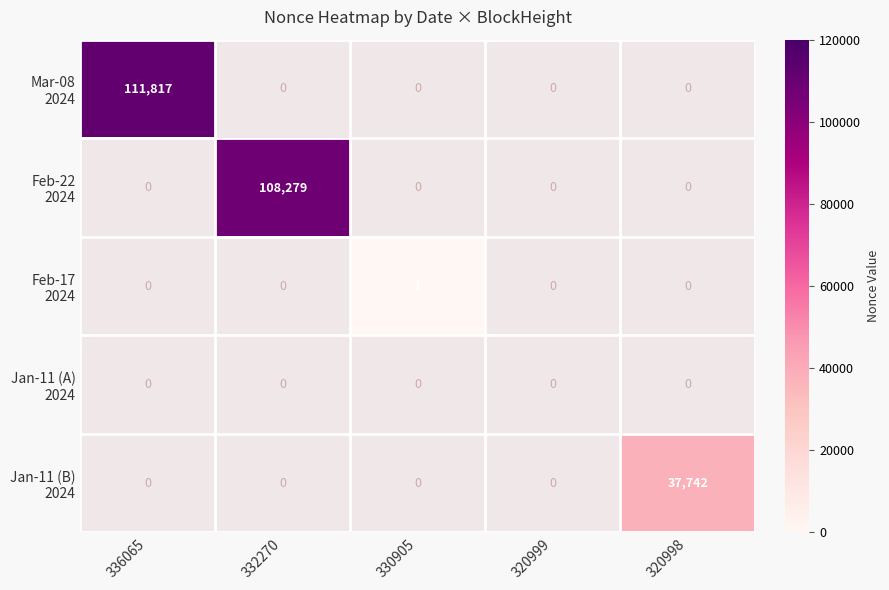

Rank the categories by Mar-08 2024 value from highest to lowest.

336065, 332270, 330905, 320999, 320998